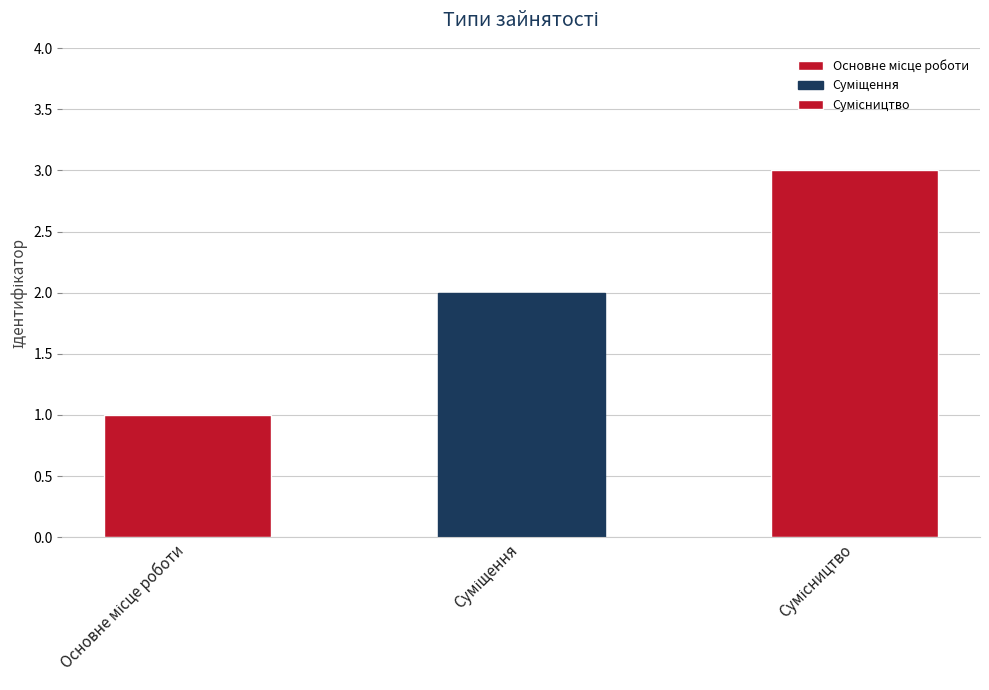

What is the value of the 2nd bar from the left?

2